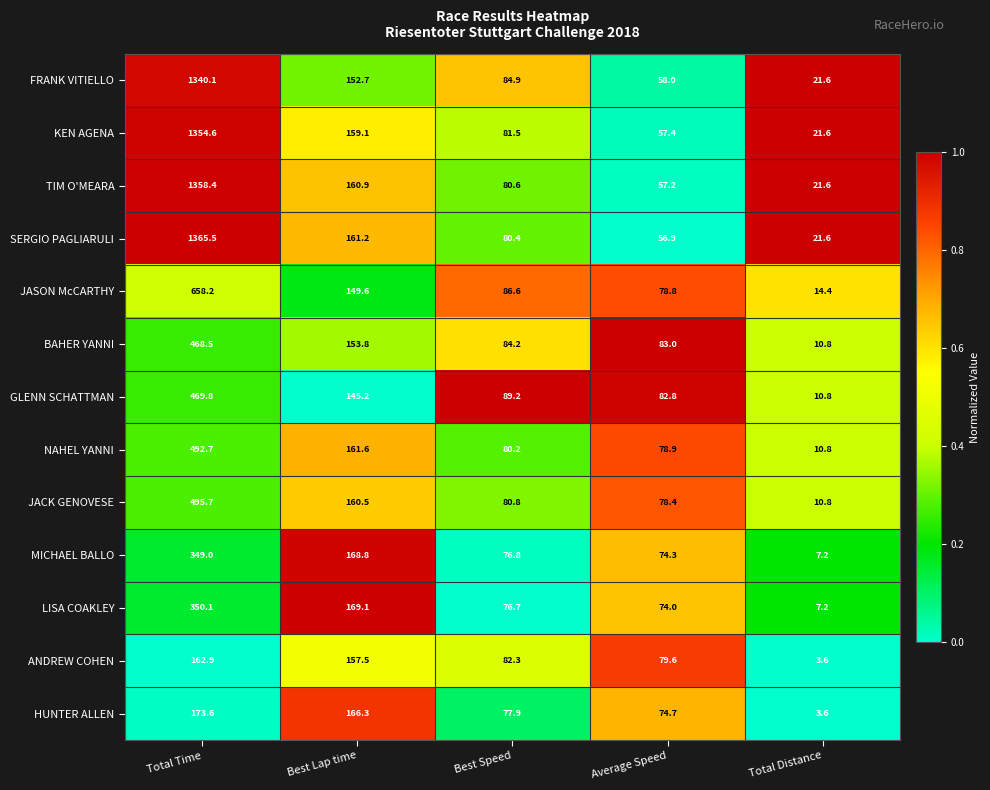

Is the value of JASON McCARTHY at Average Speed greater than the value of FRANK VITIELLO at Best Lap time?

No